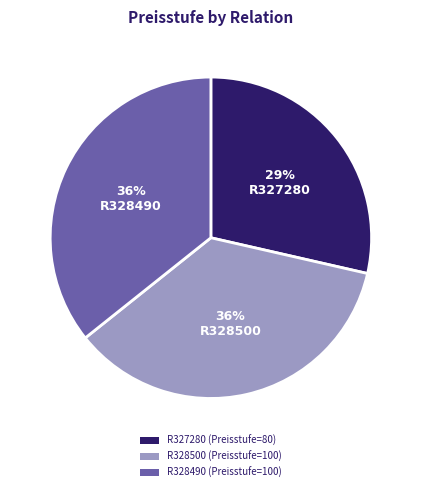

What is the smallest slice in the pie chart?

R327280